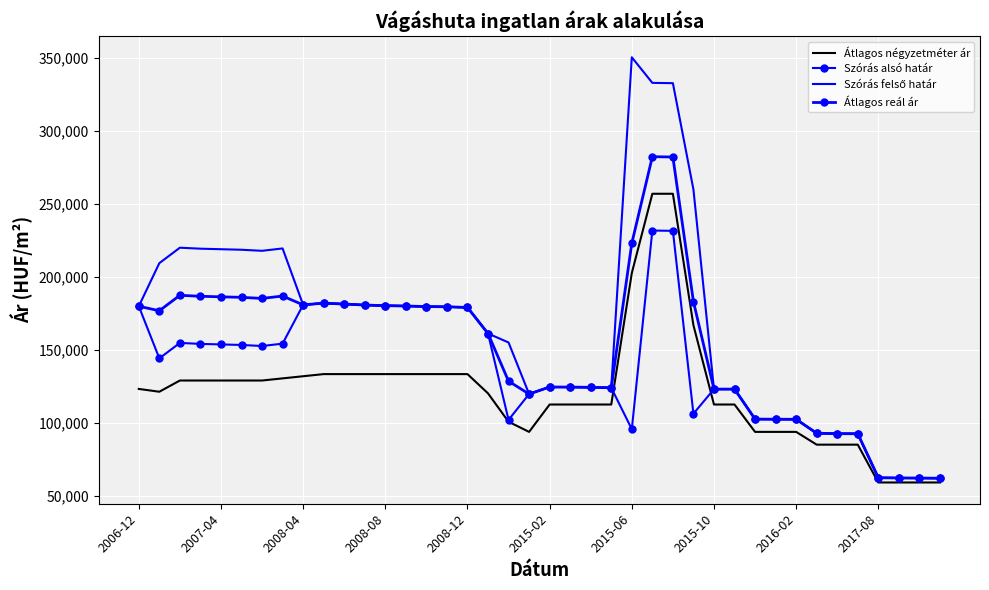

List the series in order of their peak value, highest first.

Szórás felső határ, Átlagos reál ár, Átlagos négyzetméter ár, Szórás alsó határ